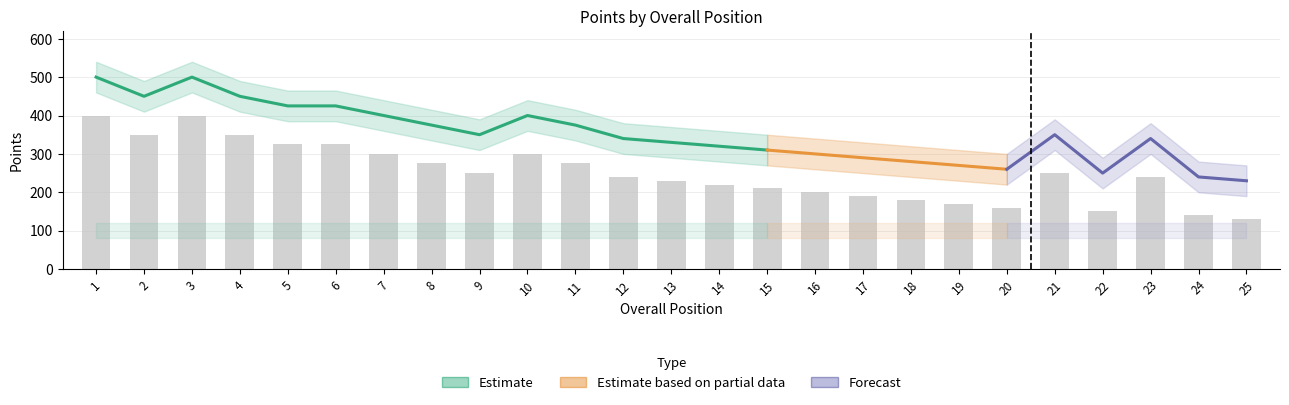

Where does the Total Points series first go above 340?

1